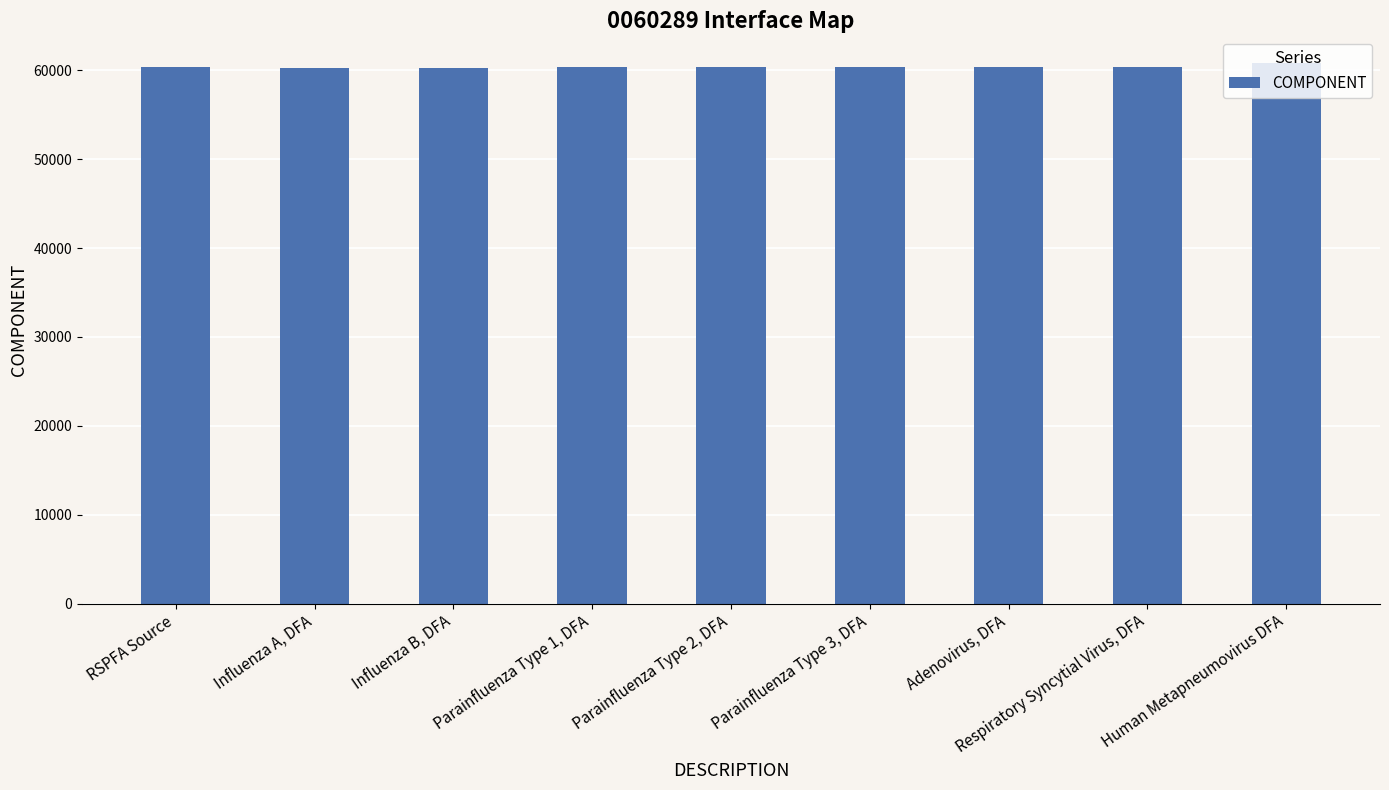

The value at RSPFA Source is 60340. True or false?

True